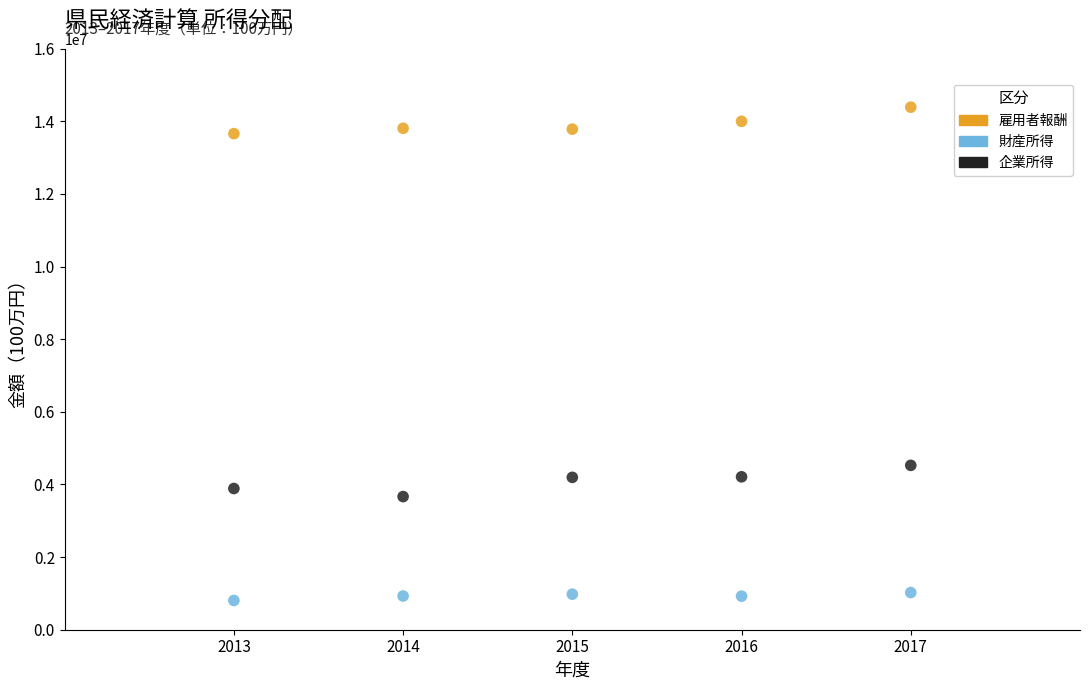

Across all data points, what is the range of X values (max minus min)?

4